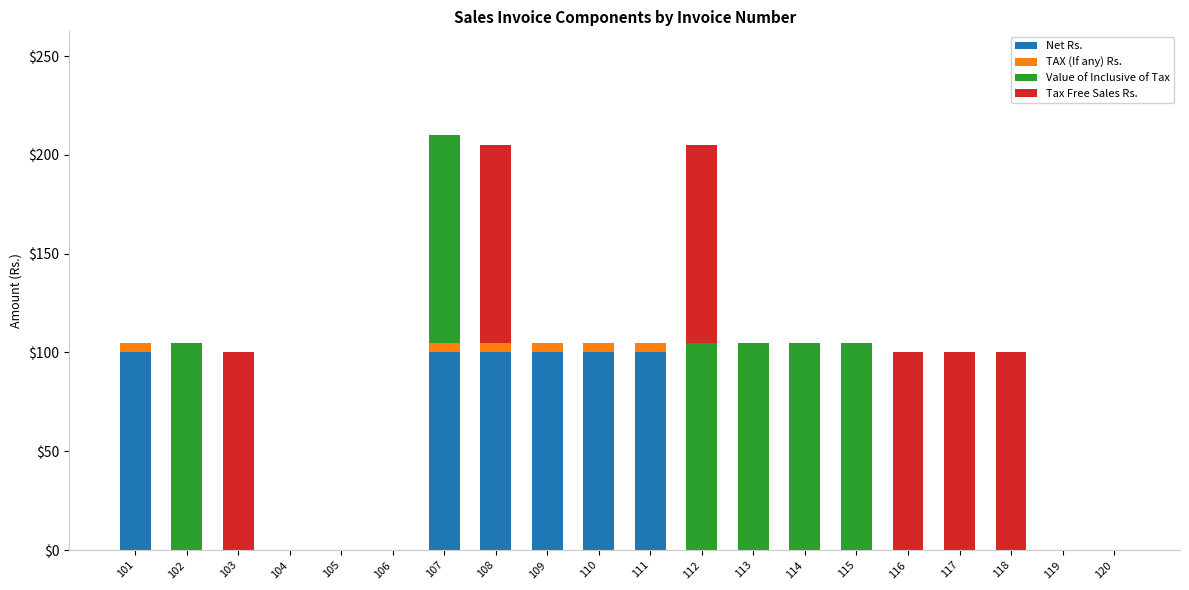

Are the bars grouped side by side (vs. stacked)?

No